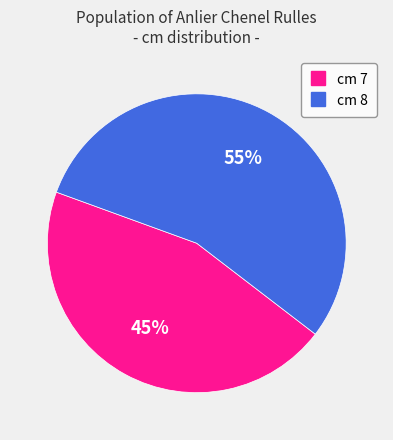

How many segments does this pie chart have?

2